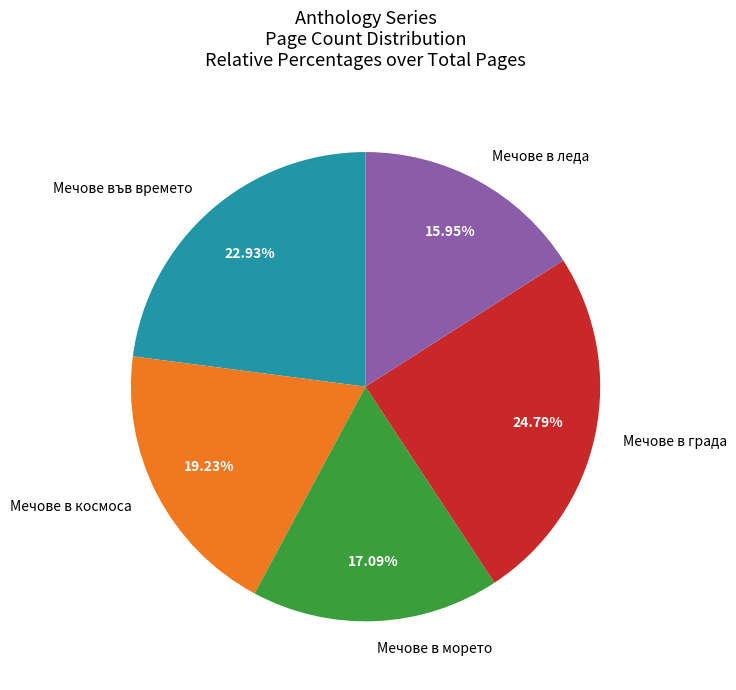

To the nearest percent, what is the difference between the Мечове в града and Мечове в морето slice percentages?

8%